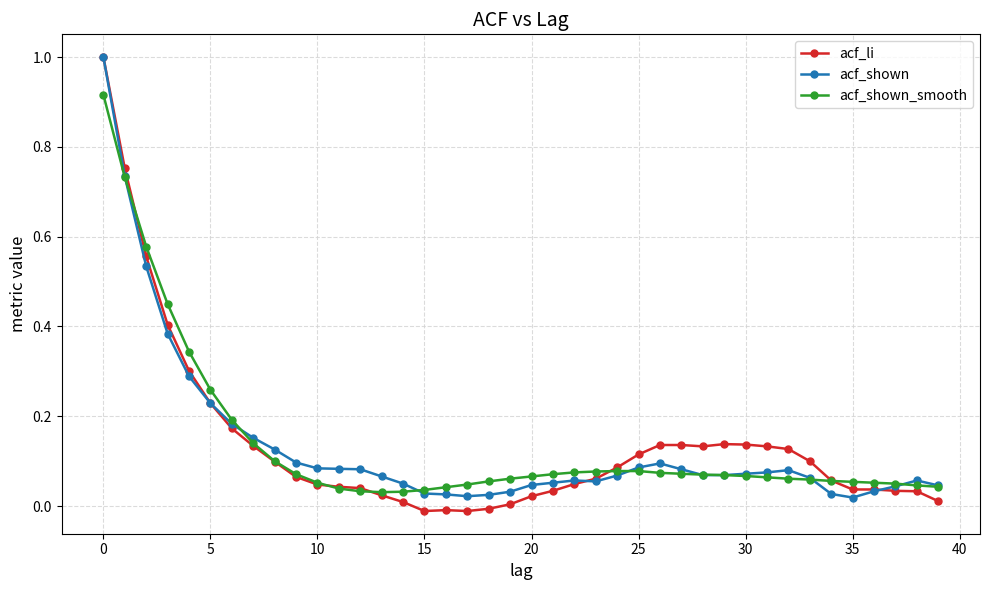

How many series are shown in this chart?

3